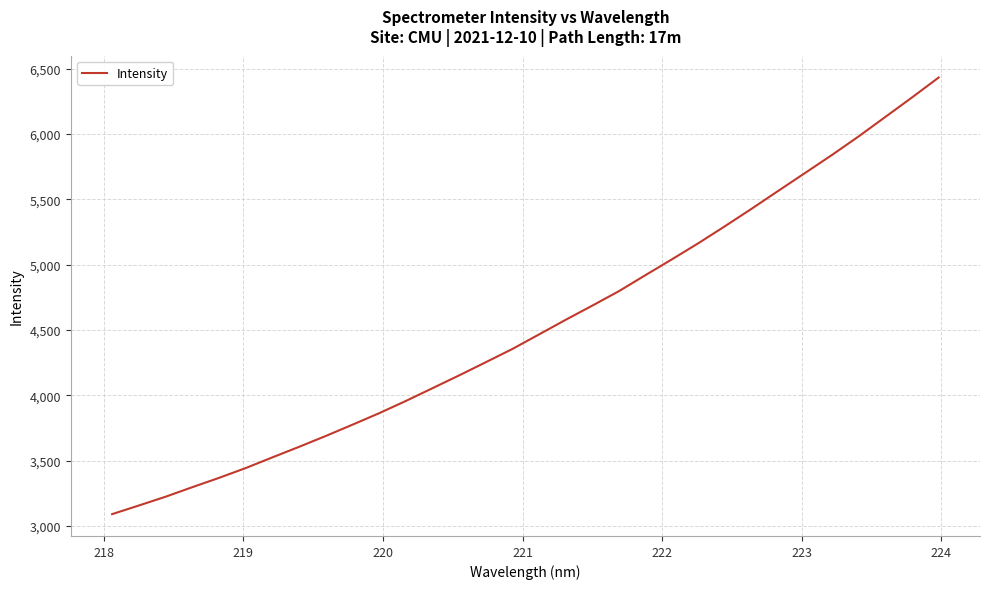

What is the difference between the maximum and minimum values?

3343.1